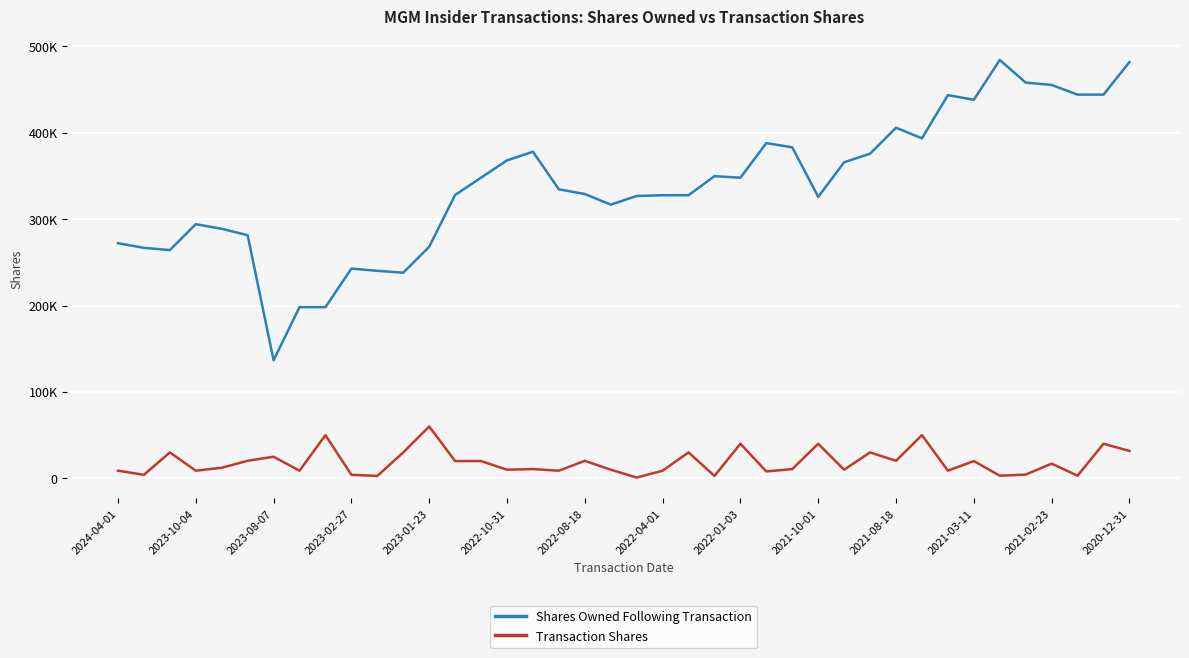

Which series has the widest spread of values?

Shares Owned Following Transaction